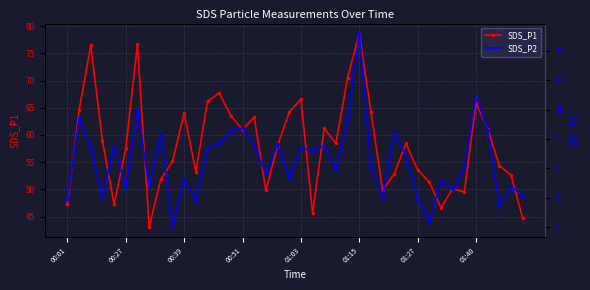

Reading left to right, extract all data points from this chart.

SDS_P1: 47.3	64.5	76.4	58.9	47.2	57.5	76.7	43.1	51.9	55.1	64.0	53.2	66.2	67.7	63.5	61.0	63.3	49.8	58.0	64.2	66.5	45.7	61.2	58.5	70.5	78.7	64.3	49.9	52.8	58.5	53.6	51.3	46.6	50.1	49.5	65.9	61.1	54.4	52.6	44.7
SDS_P2: 7.0	9.7	8.7	7.0	8.8	7.3	10.0	7.4	9.2	6.0	7.7	6.9	8.7	8.8	9.3	9.4	8.8	7.8	8.8	7.7	8.7	8.6	8.8	7.9	9.7	12.6	8.1	7.0	9.2	8.4	7.0	6.2	7.6	7.3	8.0	10.5	9.3	6.7	7.4	7.1